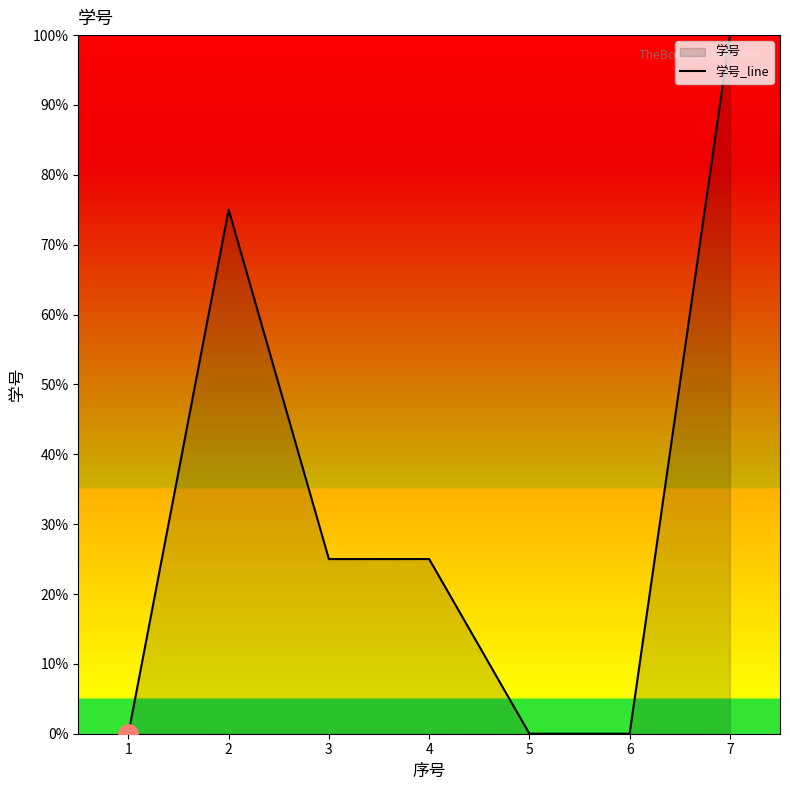

How many values are above zero?

6